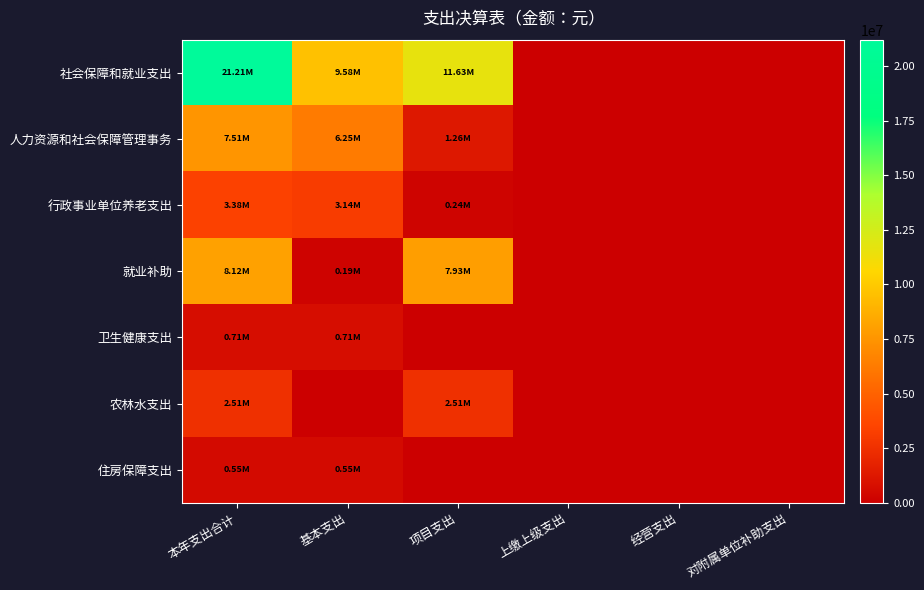

Reading left to right, what are all the values shown in this chart?

社会保障和就业支出: 本年支出合计=21212375.3	基本支出=9584412.9	项目支出=11627962.4	上缴上级支出=0.0	经营支出=0.0	对附属单位补助支出=0.0
人力资源和社会保障管理事务: 本年支出合计=7510759.5	基本支出=6250487.9	项目支出=1260271.6	上缴上级支出=0.0	经营支出=0.0	对附属单位补助支出=0.0
行政事业单位养老支出: 本年支出合计=3378923.3	基本支出=3143469.3	项目支出=235454.0	上缴上级支出=0.0	经营支出=0.0	对附属单位补助支出=0.0
就业补助: 本年支出合计=8116892.2	基本支出=190455.7	项目支出=7926436.5	上缴上级支出=0.0	经营支出=0.0	对附属单位补助支出=0.0
卫生健康支出: 本年支出合计=712562.8	基本支出=712562.8	项目支出=0.0	上缴上级支出=0.0	经营支出=0.0	对附属单位补助支出=0.0
农林水支出: 本年支出合计=2514801.4	基本支出=0.0	项目支出=2514801.4	上缴上级支出=0.0	经营支出=0.0	对附属单位补助支出=0.0
住房保障支出: 本年支出合计=553758.0	基本支出=553758.0	项目支出=0.0	上缴上级支出=0.0	经营支出=0.0	对附属单位补助支出=0.0